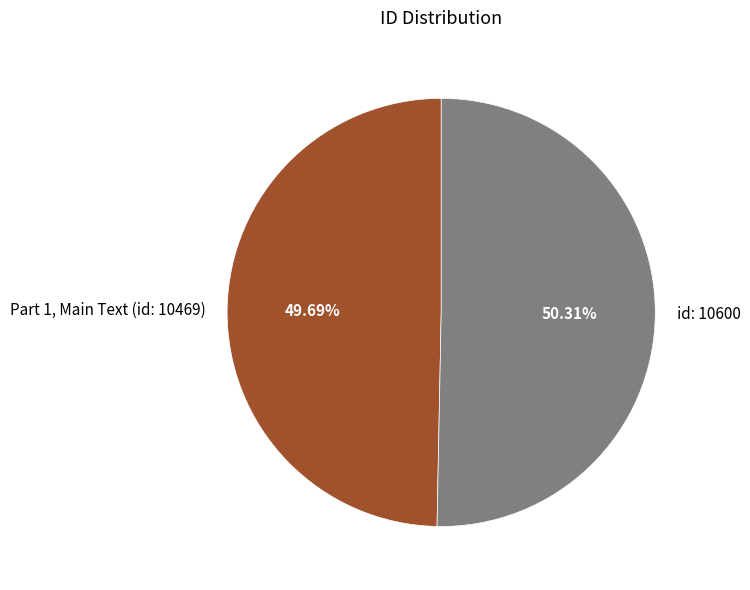

Is the sum of Part 1, Main Text (id: 10469) and id: 10600 greater than half?

Yes